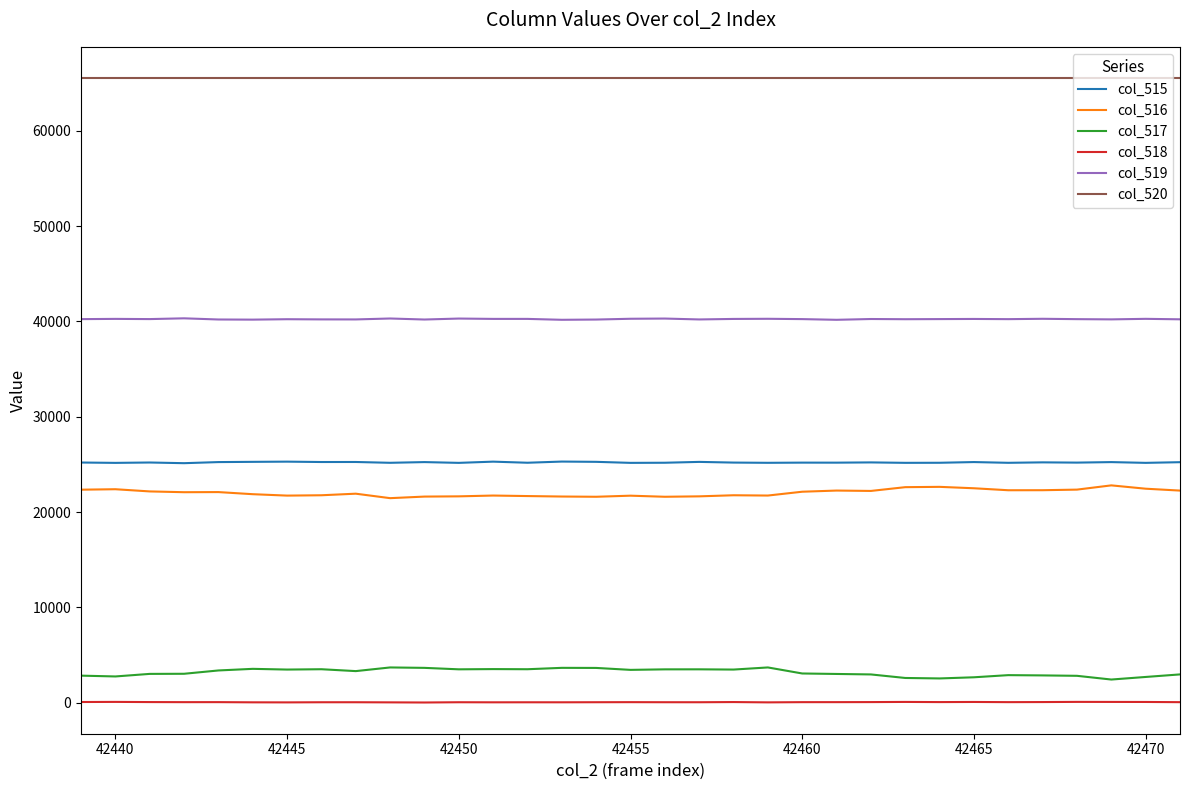

Which series has the largest total across all categories?

col_520